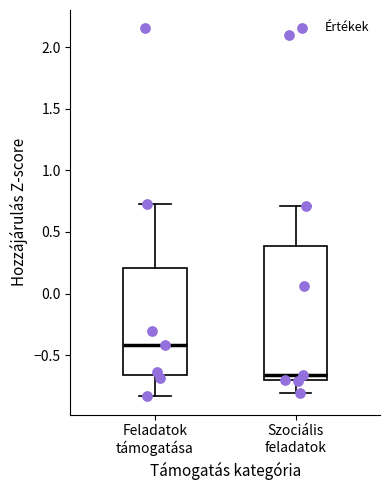

Which box has the lowest median line?

Szociális feladatok